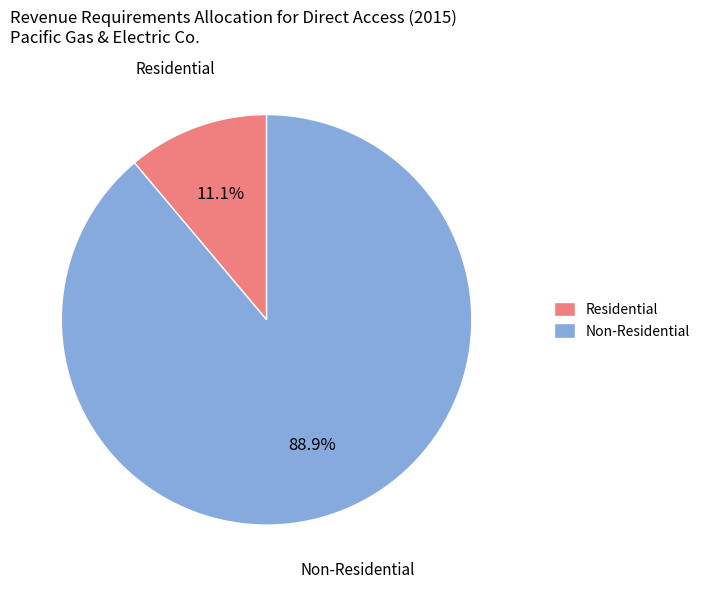

Rank the categories by value from lowest to highest.

Residential, Non-Residential